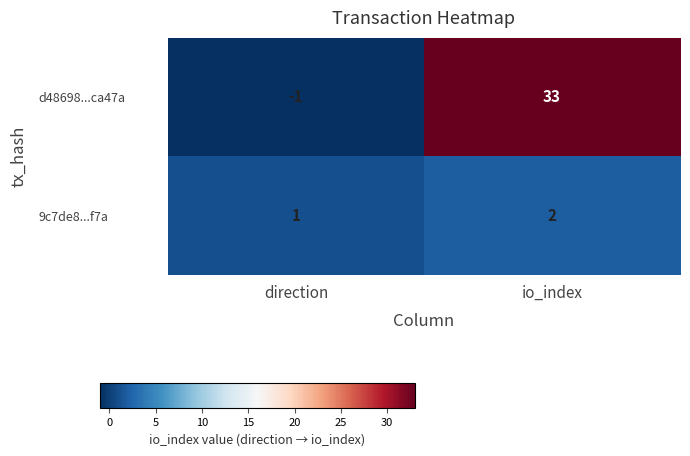

Which series has the largest total across all categories?

d48698...ca47a